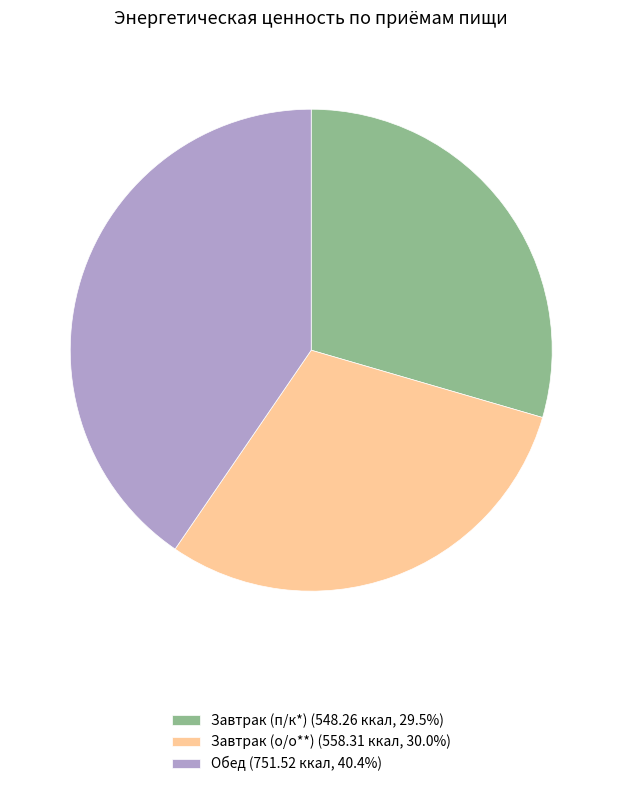

Which slice is the smallest?

Завтрак (п/к*)